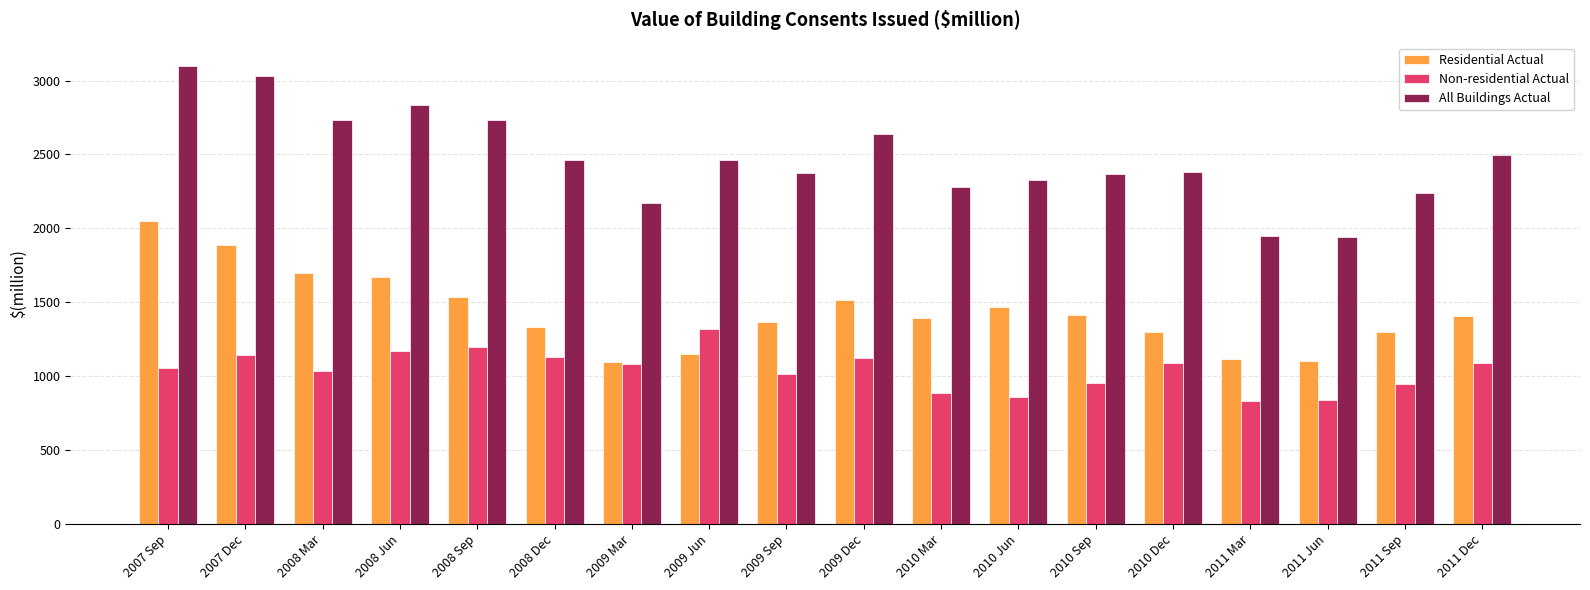

What is the difference between the second highest and second lowest values in the Non-residential Actual series?

357